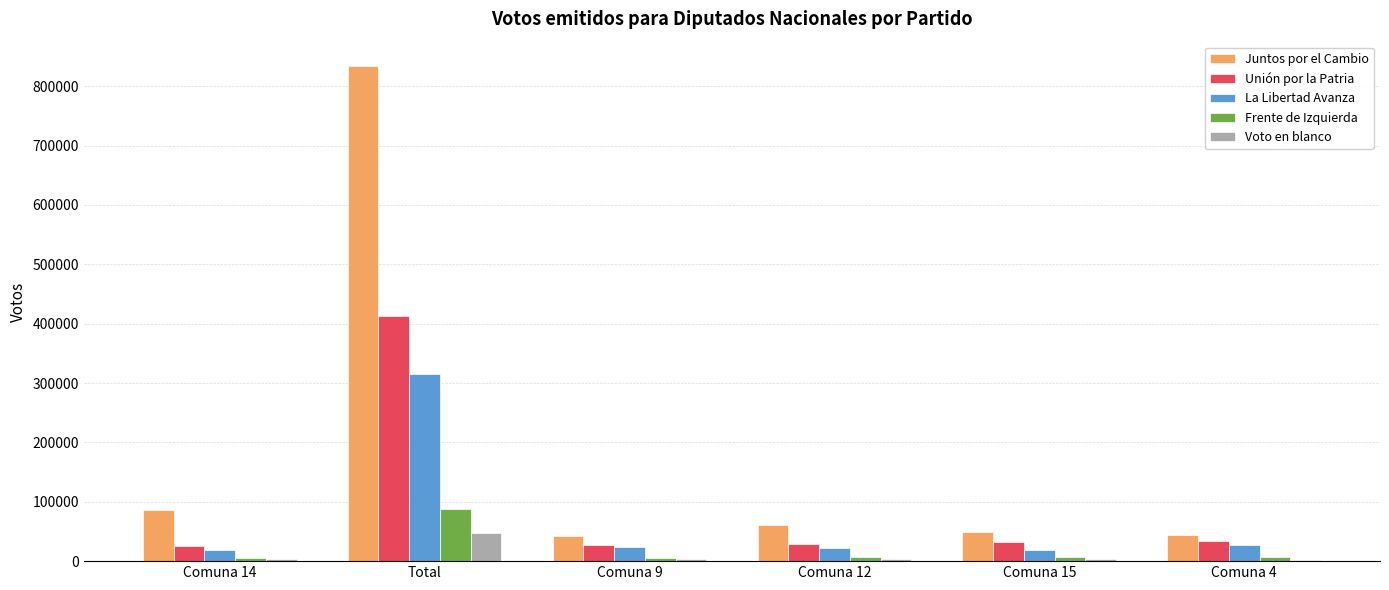

The value of Unión por la Patria at Comuna 9 is 26746. True or false?

True